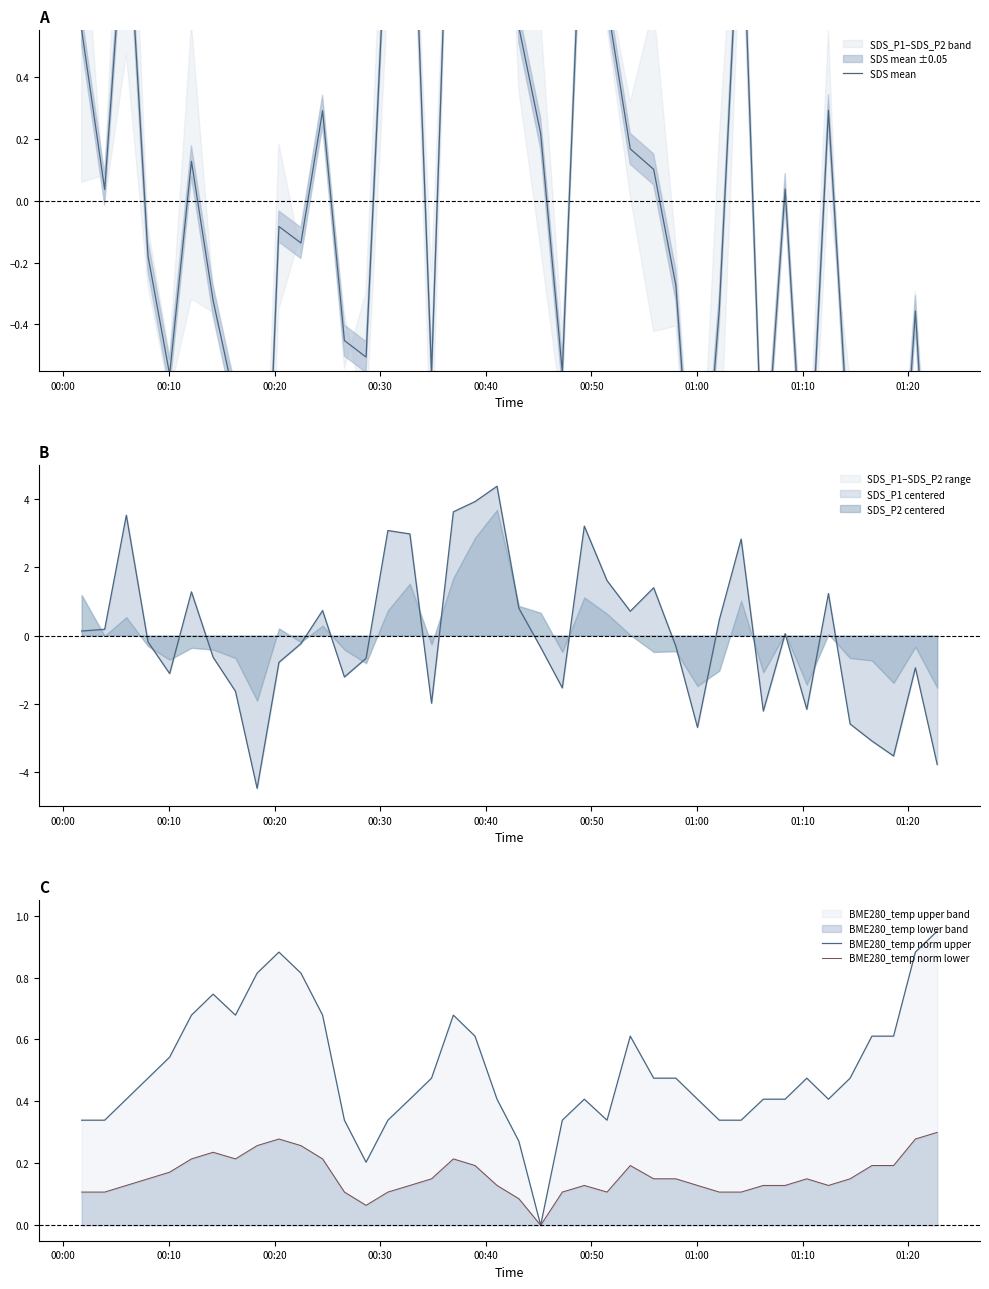

Which series ends up on top after the final intersection of BME280_temp norm upper and SDS mean?

BME280_temp norm upper